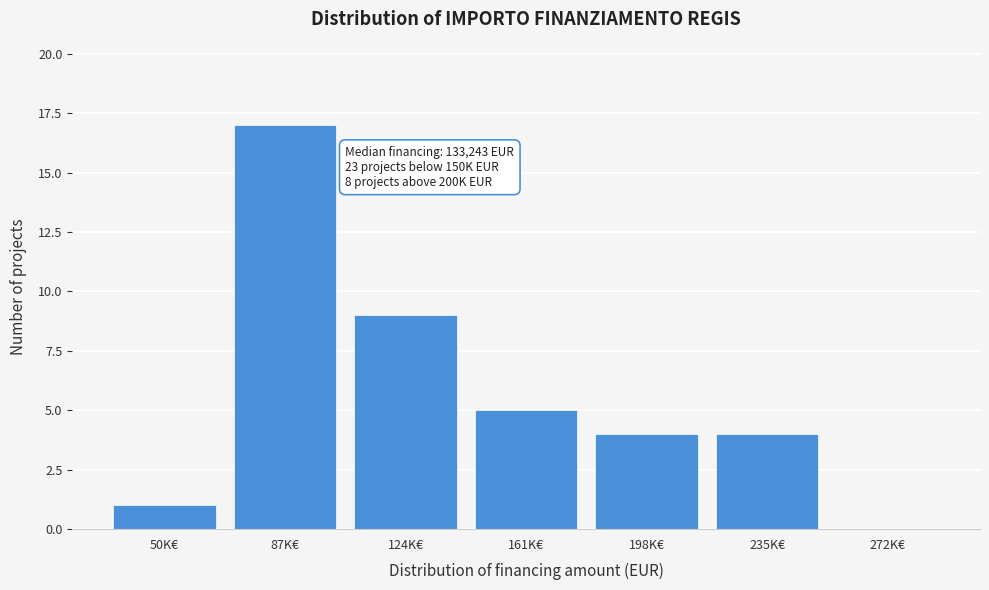

Reading right to left, extract all data points from this chart.

272K€=0	235K€=4	198K€=4	161K€=5	124K€=9	87K€=17	50K€=1